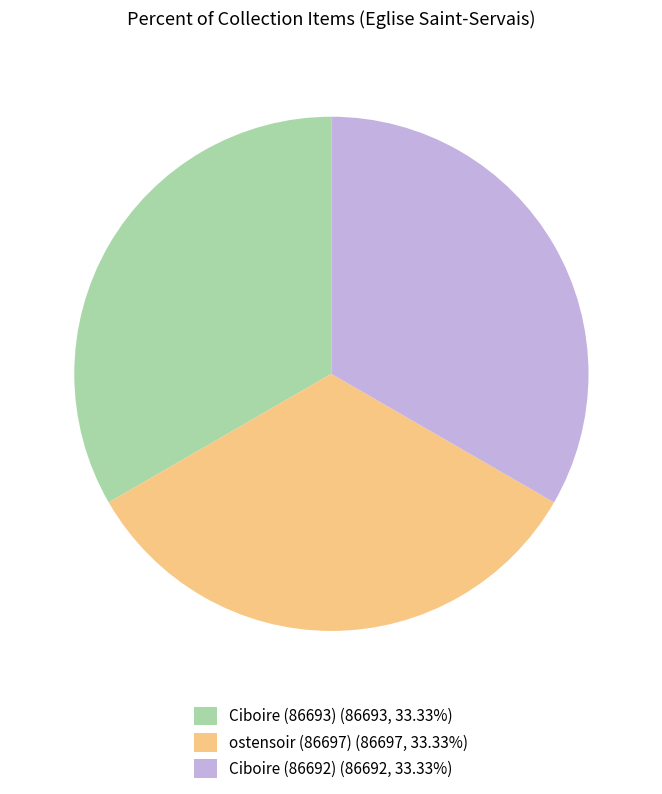

How many slices are in this pie chart?

3